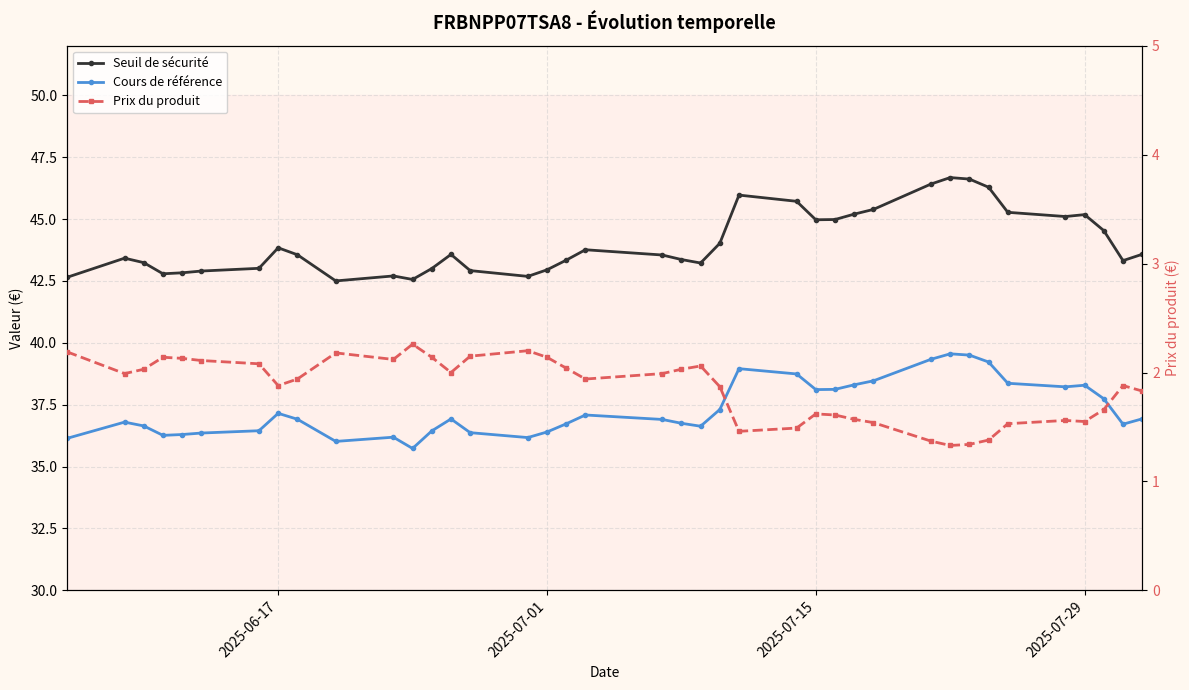

What is the highest value of the Cours de référence series?

39.6